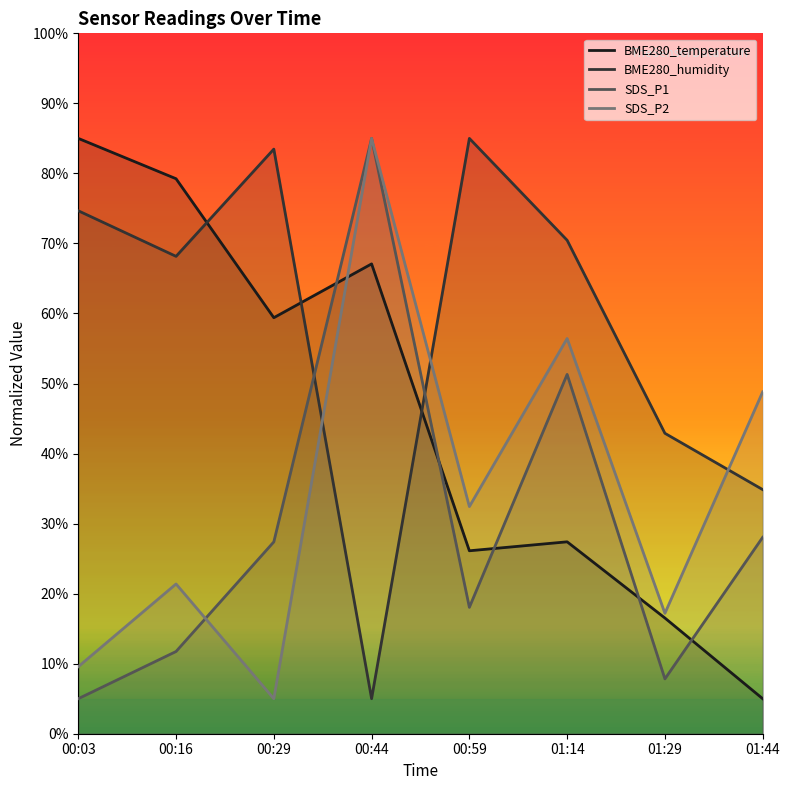

What is the difference between the maximum and minimum values in the BME280_humidity series?

80.0